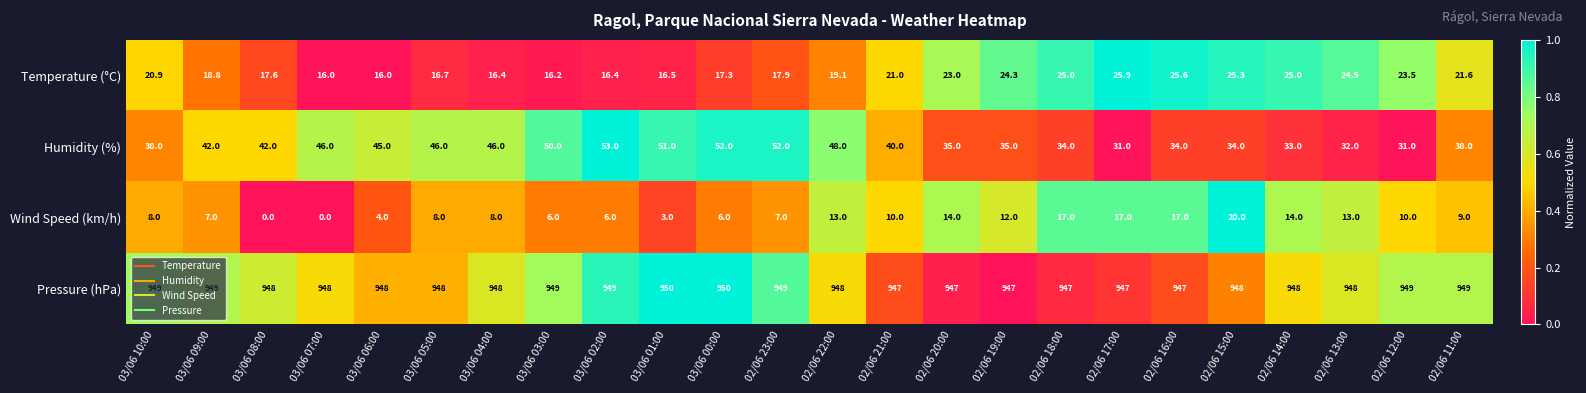

Is it true that Wind Speed (km/h) equals 10.5 at 02/06 23:00?

False